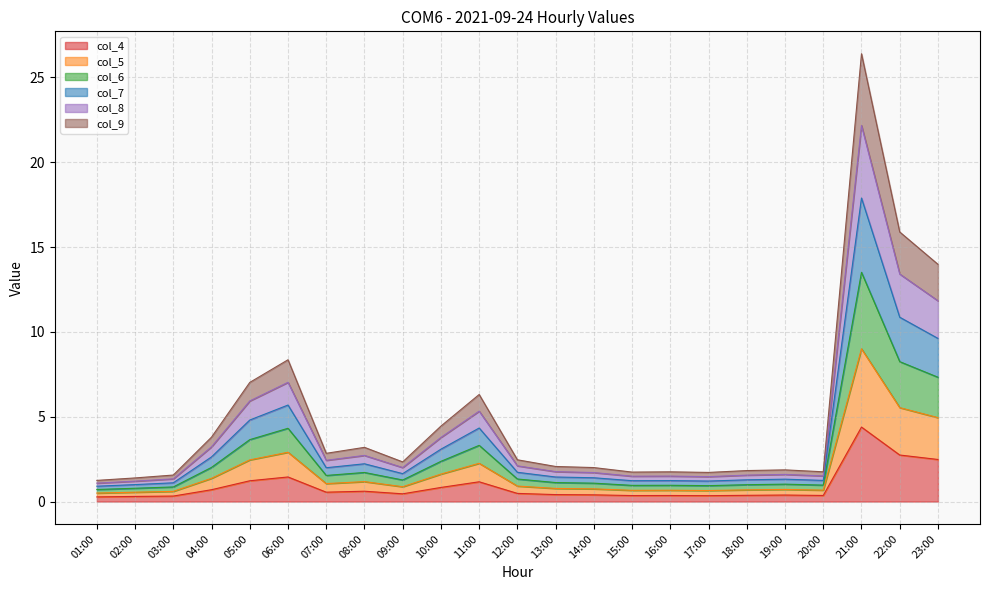

True or false: col_7 has a value of 1.9 at 16:00.

False